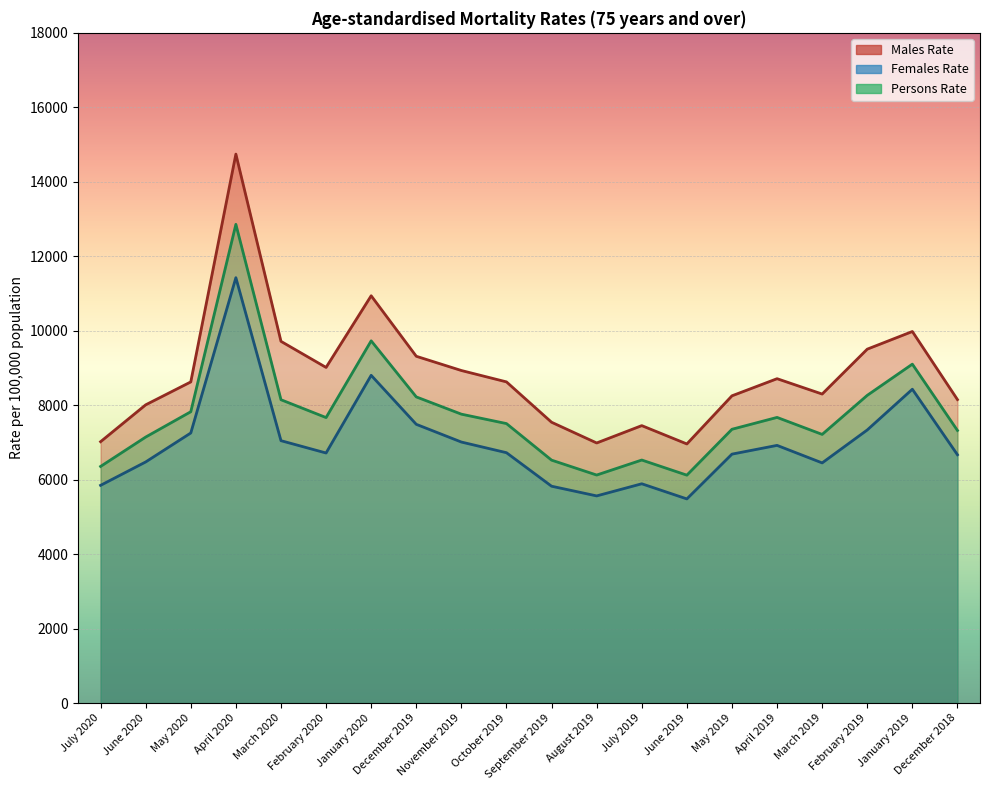

What is the label of the 20th point from the right?

July 2020